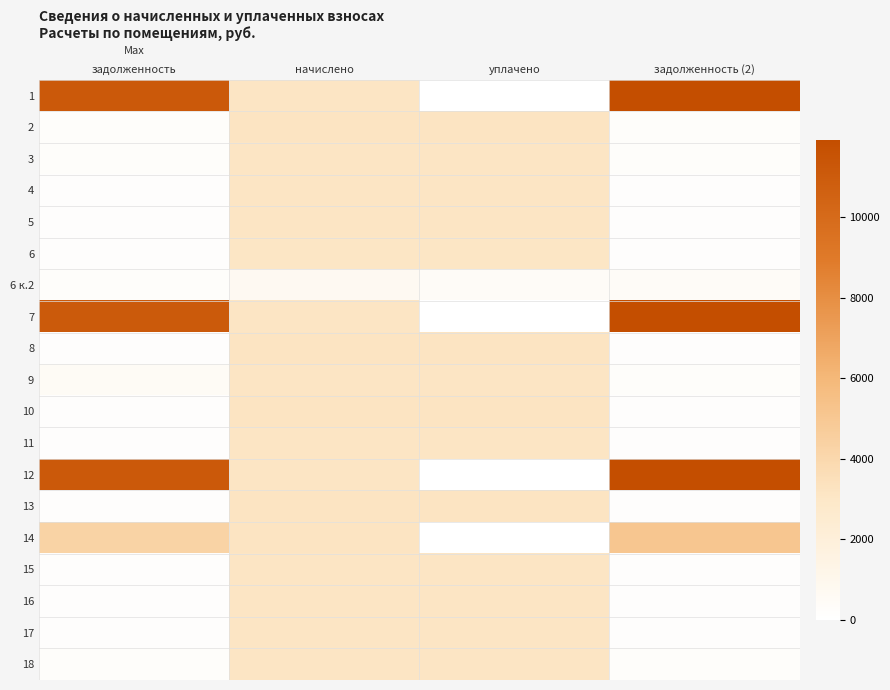

Between задолженность and задолженность (2), which series saw the biggest shift?

14